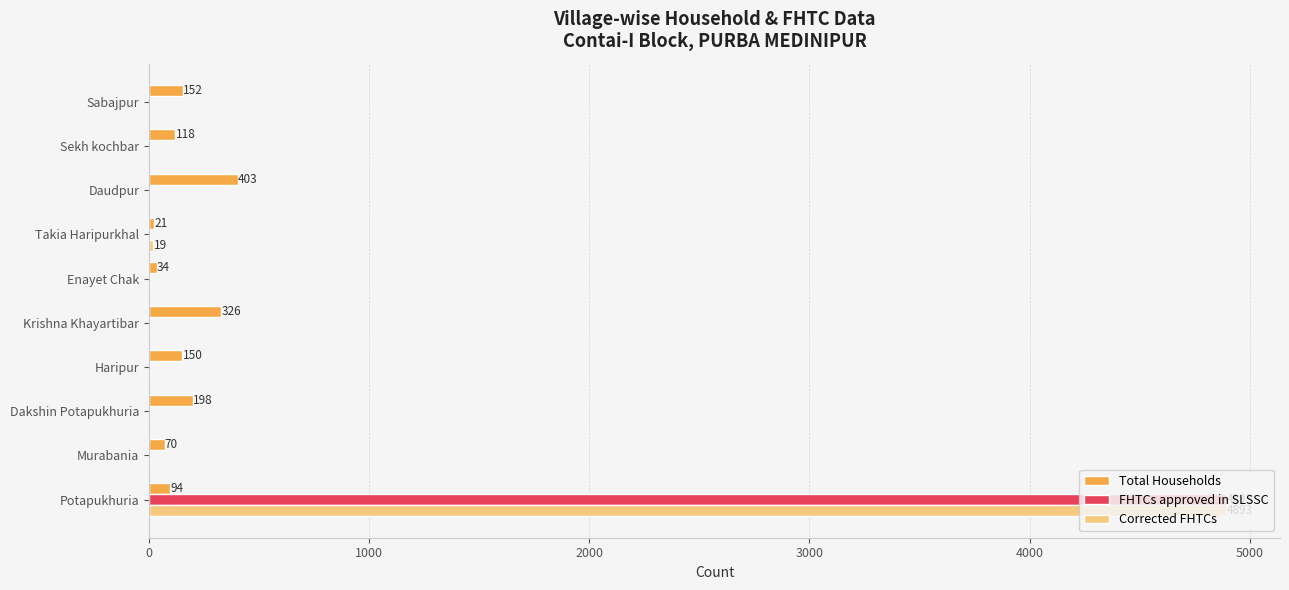

Is it true that Corrected FHTCs equals 0 at Dakshin Potapukhuria?

True